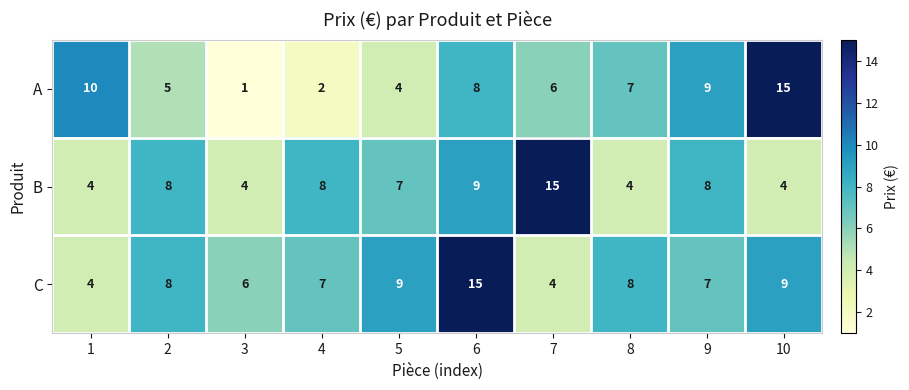

What is the difference between the highest and lowest values at 5?

5